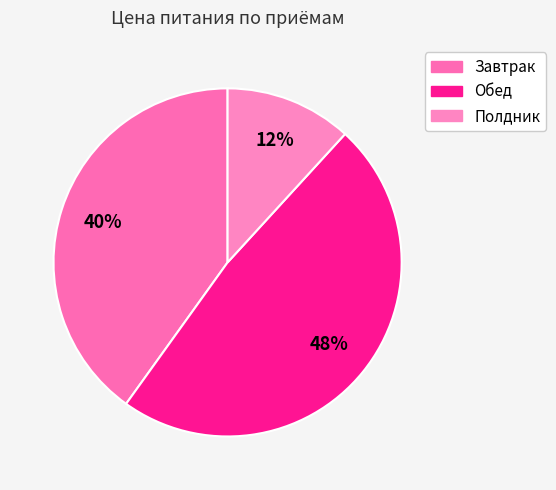

How many segments does this pie chart have?

3